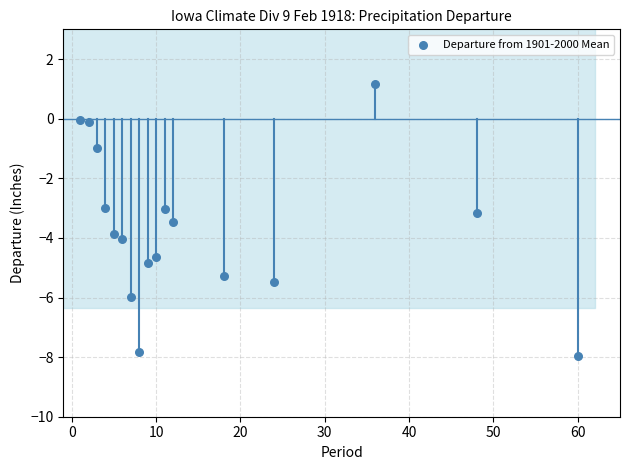

What is the range of X values (max minus min)?

59.0